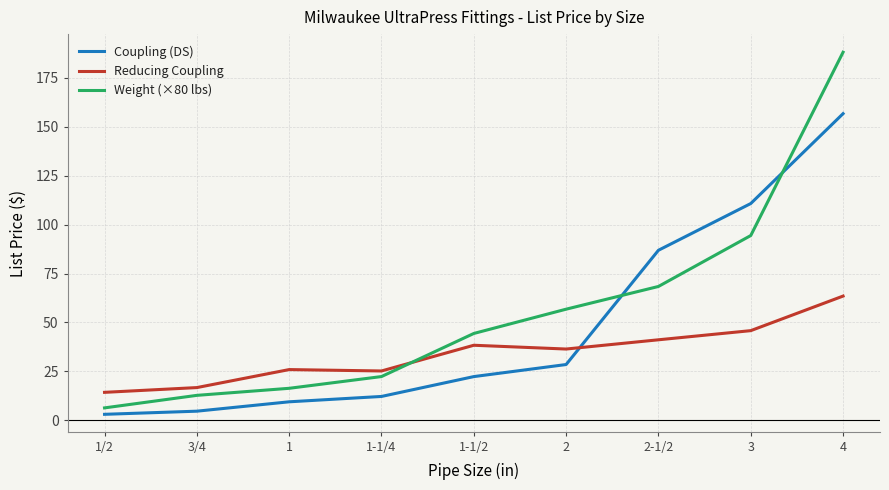

Which series ends up on top after the final intersection of Weight (×80 lbs) and Coupling (DS)?

Weight (×80 lbs)